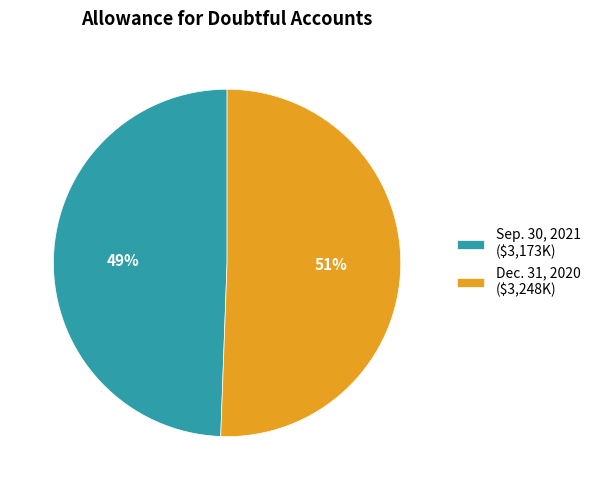

Which category has the smallest portion of the pie?

Sep. 30, 2021